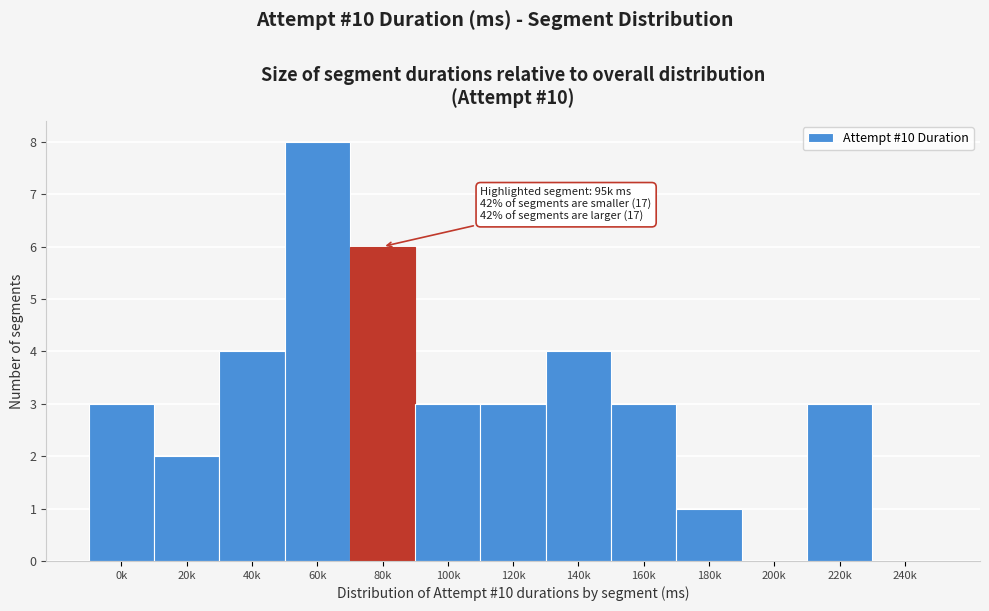

Reading left to right, transcribe all the data shown in this chart.

0k=3	20k=2	40k=4	60k=8	80k=6	100k=3	120k=3	140k=4	160k=3	180k=1	200k=0	220k=3	240k=0